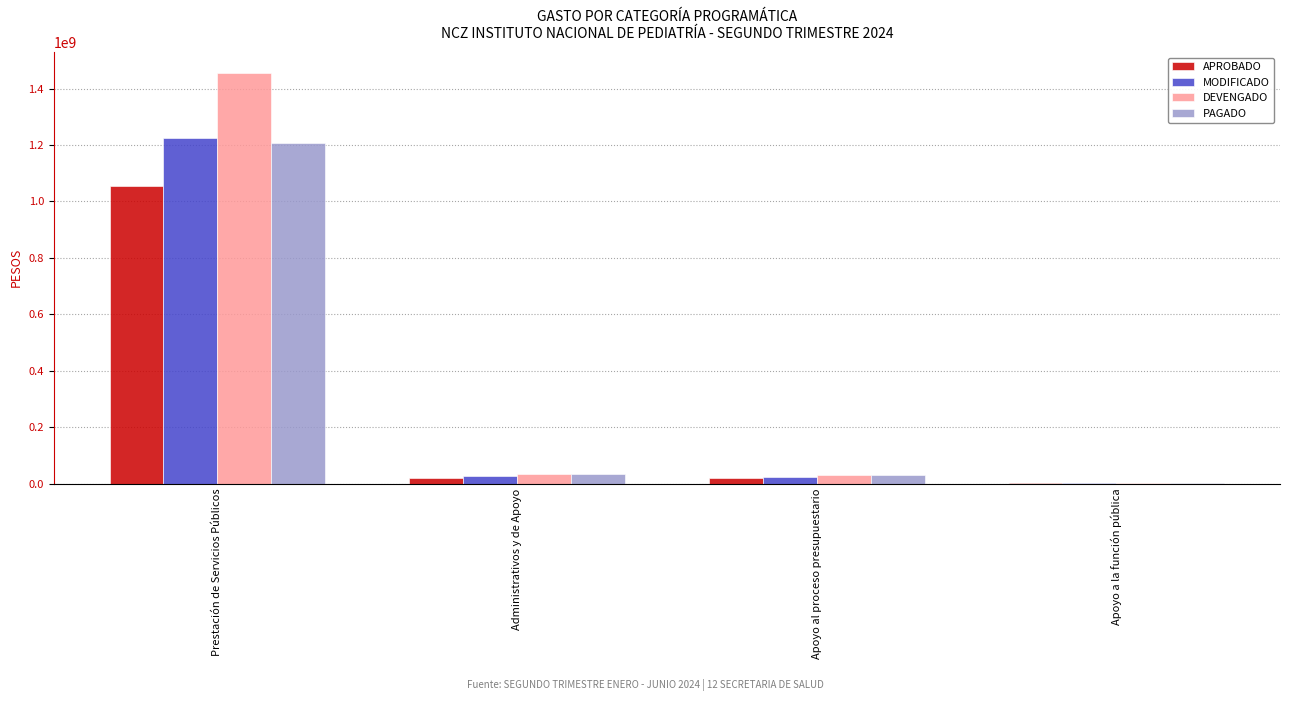

True or false: MODIFICADO has a value of 442854122.6 at Prestación de Servicios Públicos.

False